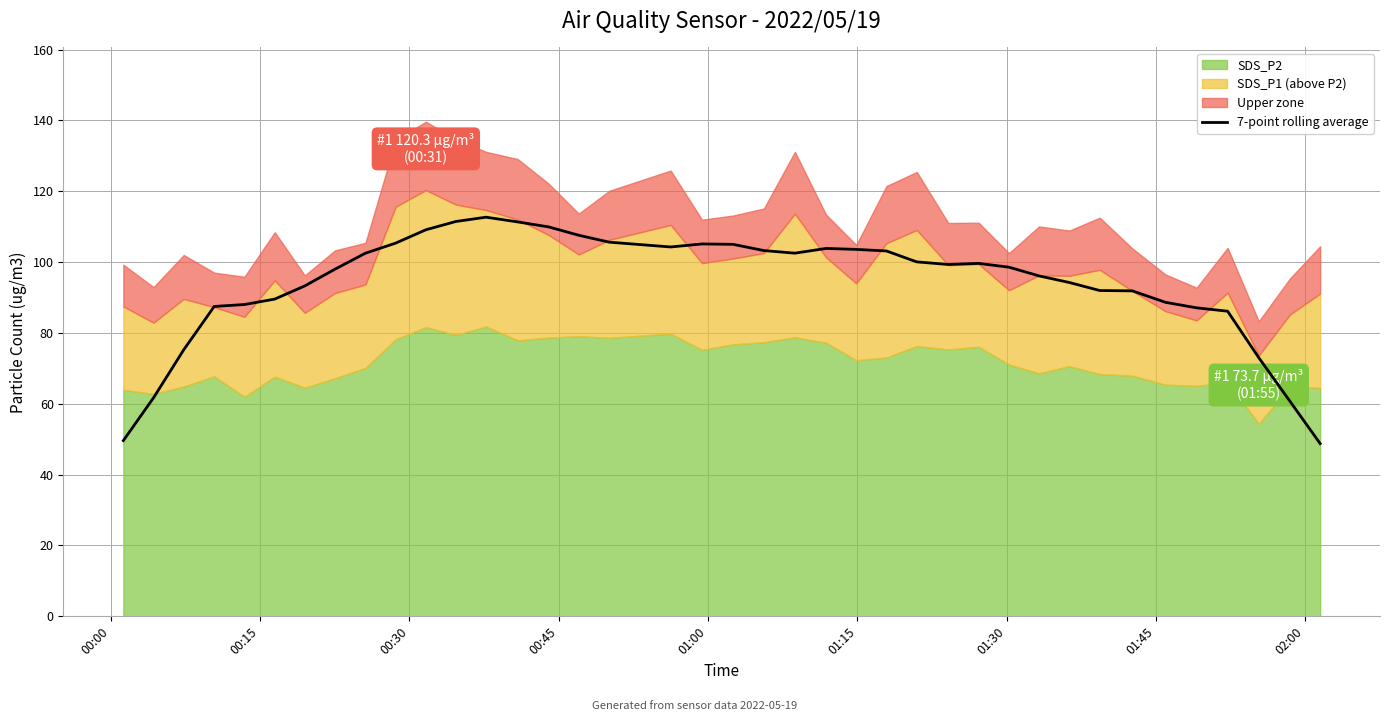

What is the lowest value of the 7-point rolling average series?

48.8